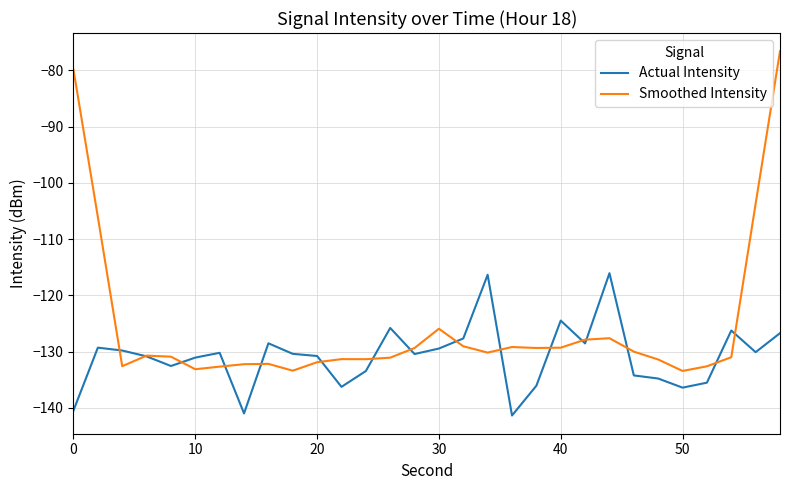

What are all the series names shown in the legend?

Actual Intensity, Smoothed Intensity